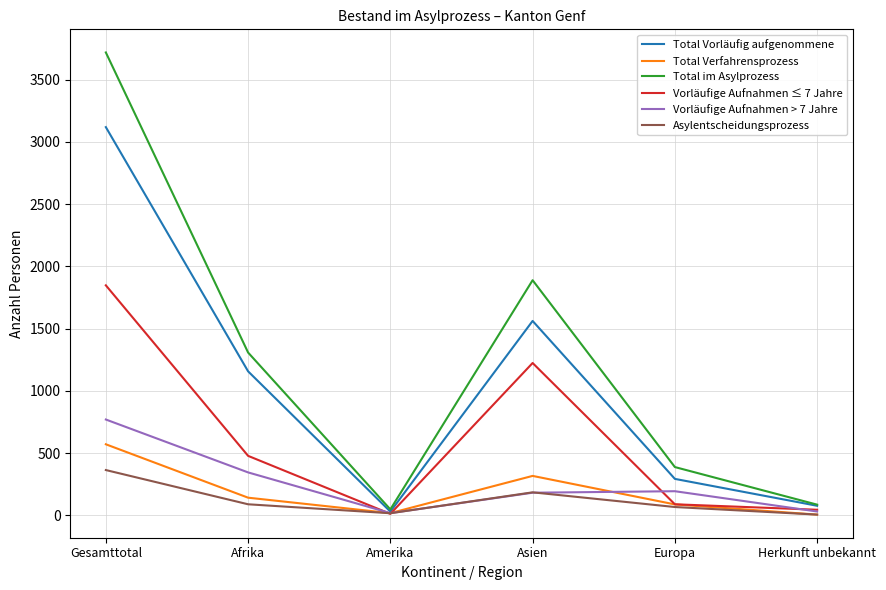

What are all the series names shown in the legend?

Total Vorläufig aufgenommene, Total Verfahrensprozess, Total im Asylprozess, Vorläufige Aufnahmen ≤ 7 Jahre, Vorläufige Aufnahmen > 7 Jahre, Asylentscheidungsprozess